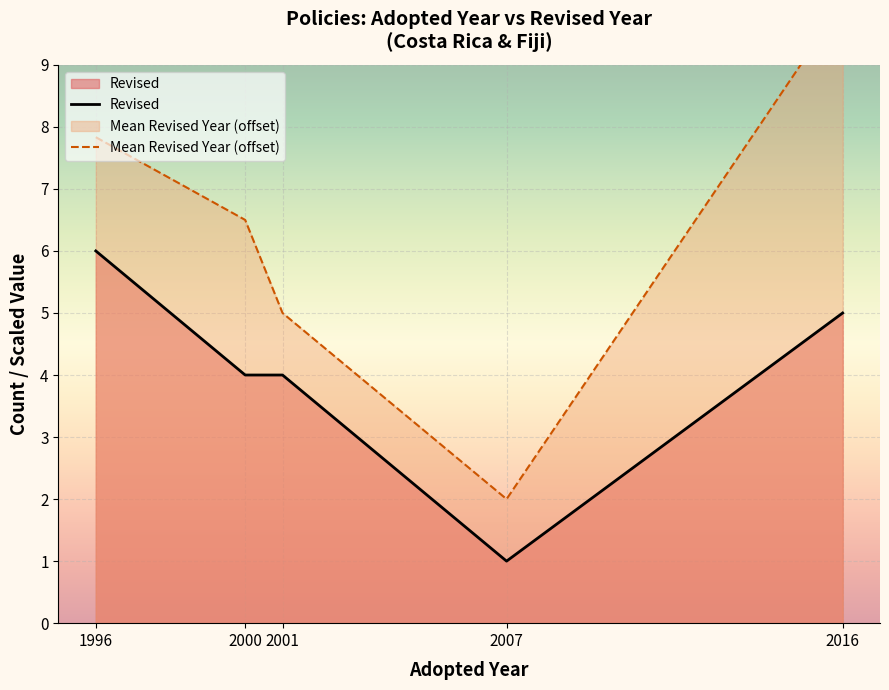

Rank the series by their maximum value, from lowest to highest.

Revised, Mean Revised Year (offset)